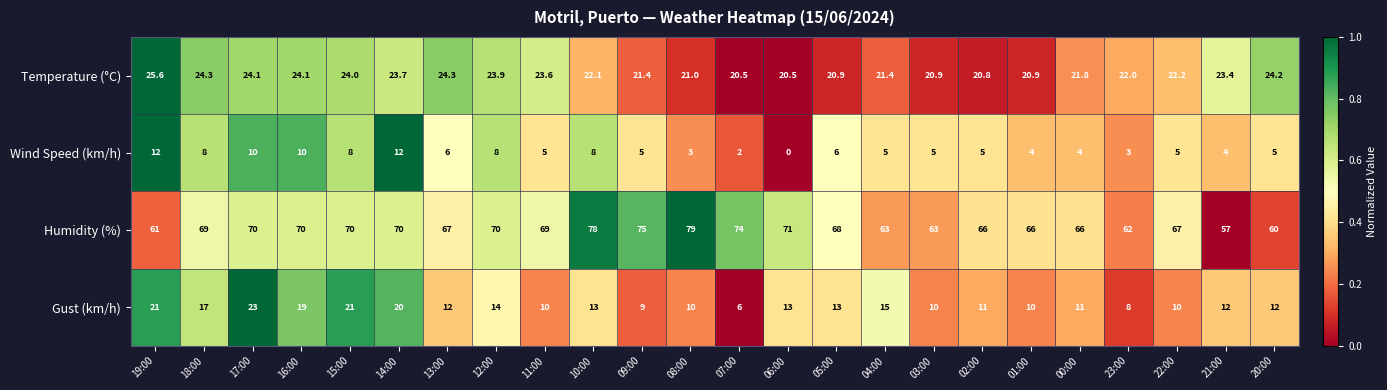

Rank the series by their maximum value, from lowest to highest.

Wind Speed (km/h), Gust (km/h), Temperature (°C), Humidity (%)